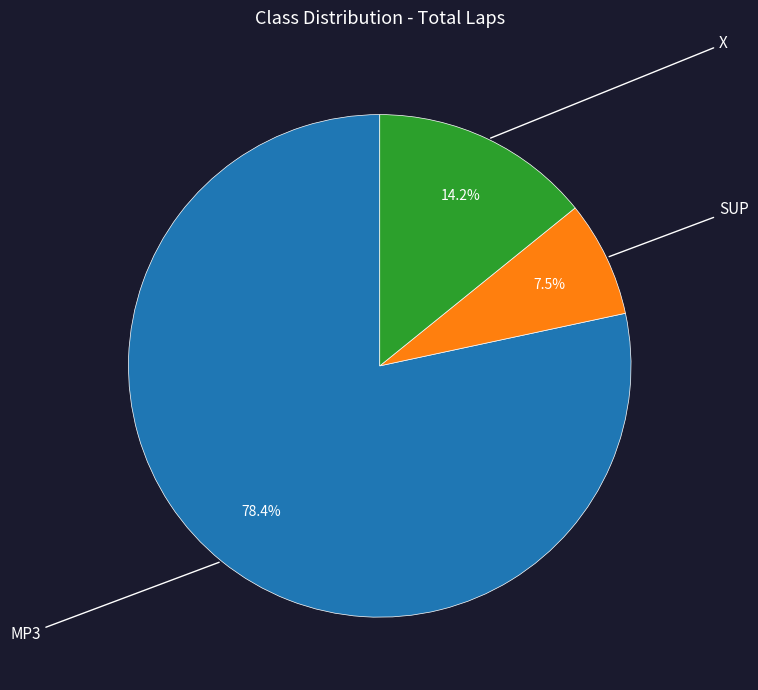

To the nearest percent, what is the average slice percentage?

33%